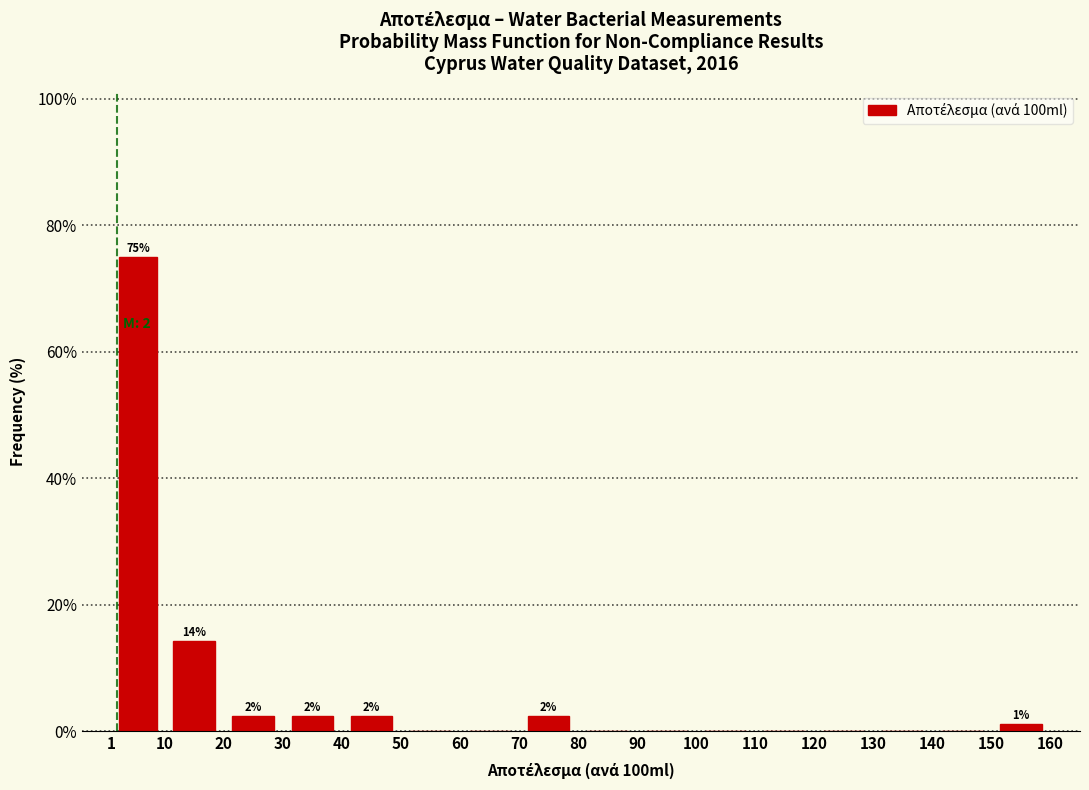

Over which range of the x-axis is the bar tallest?

1 to 10